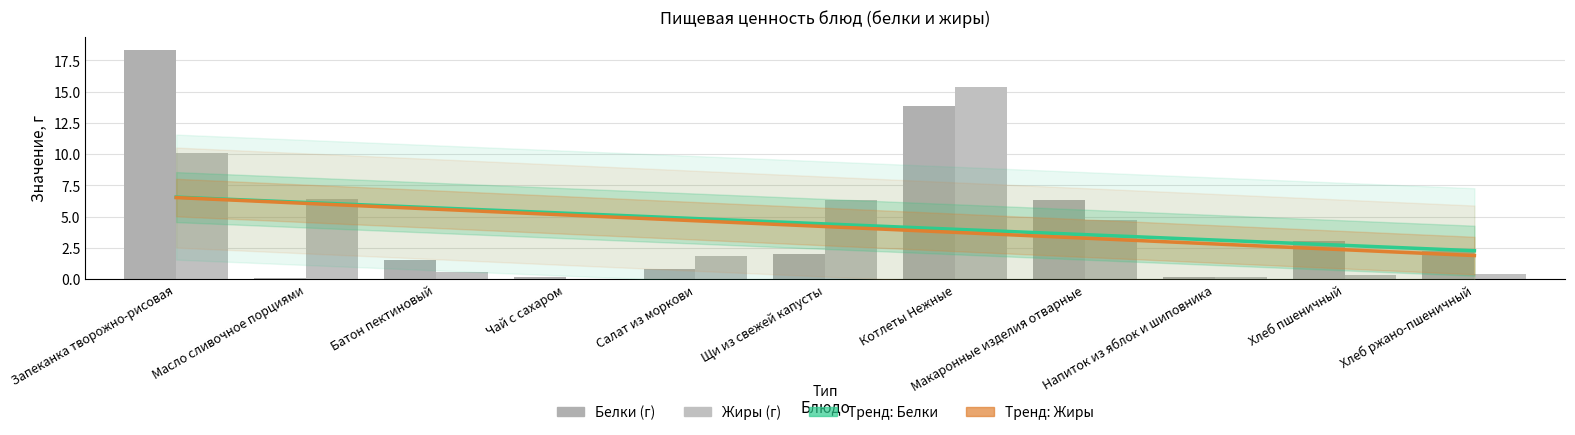

At how many categories does at least one series exceed 13?

2